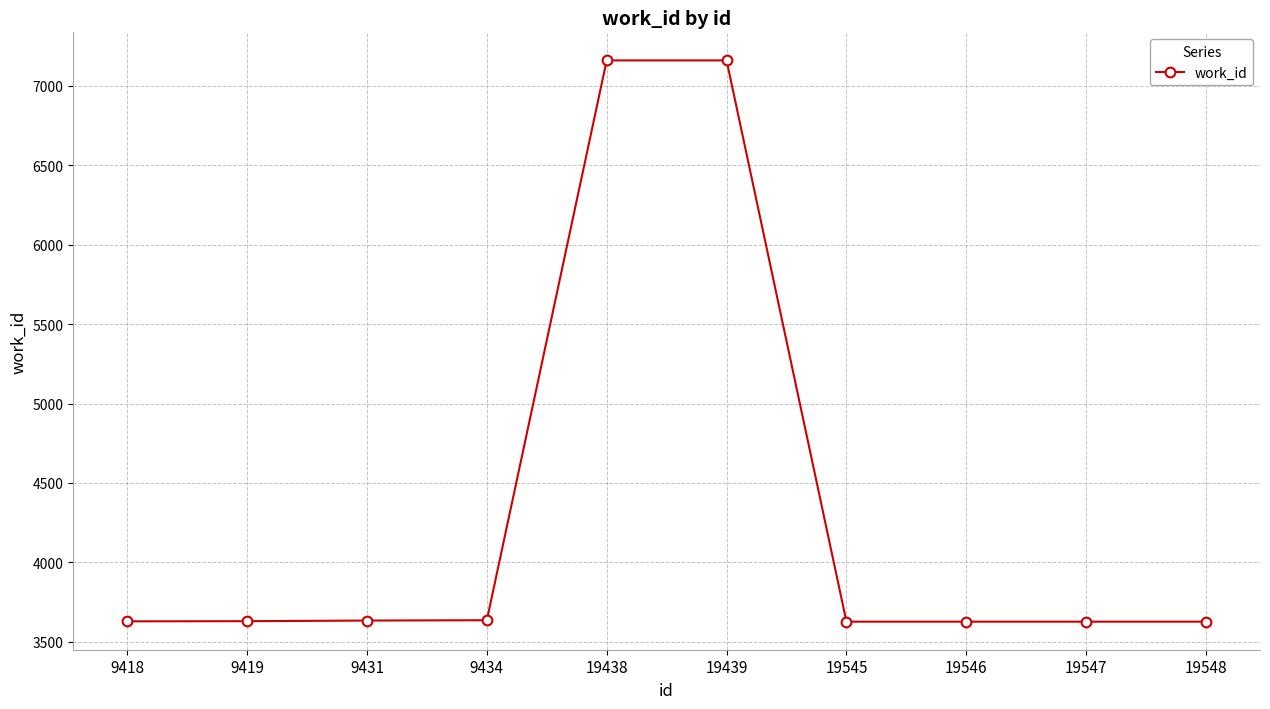

What is the difference between the maximum and minimum values?

3535